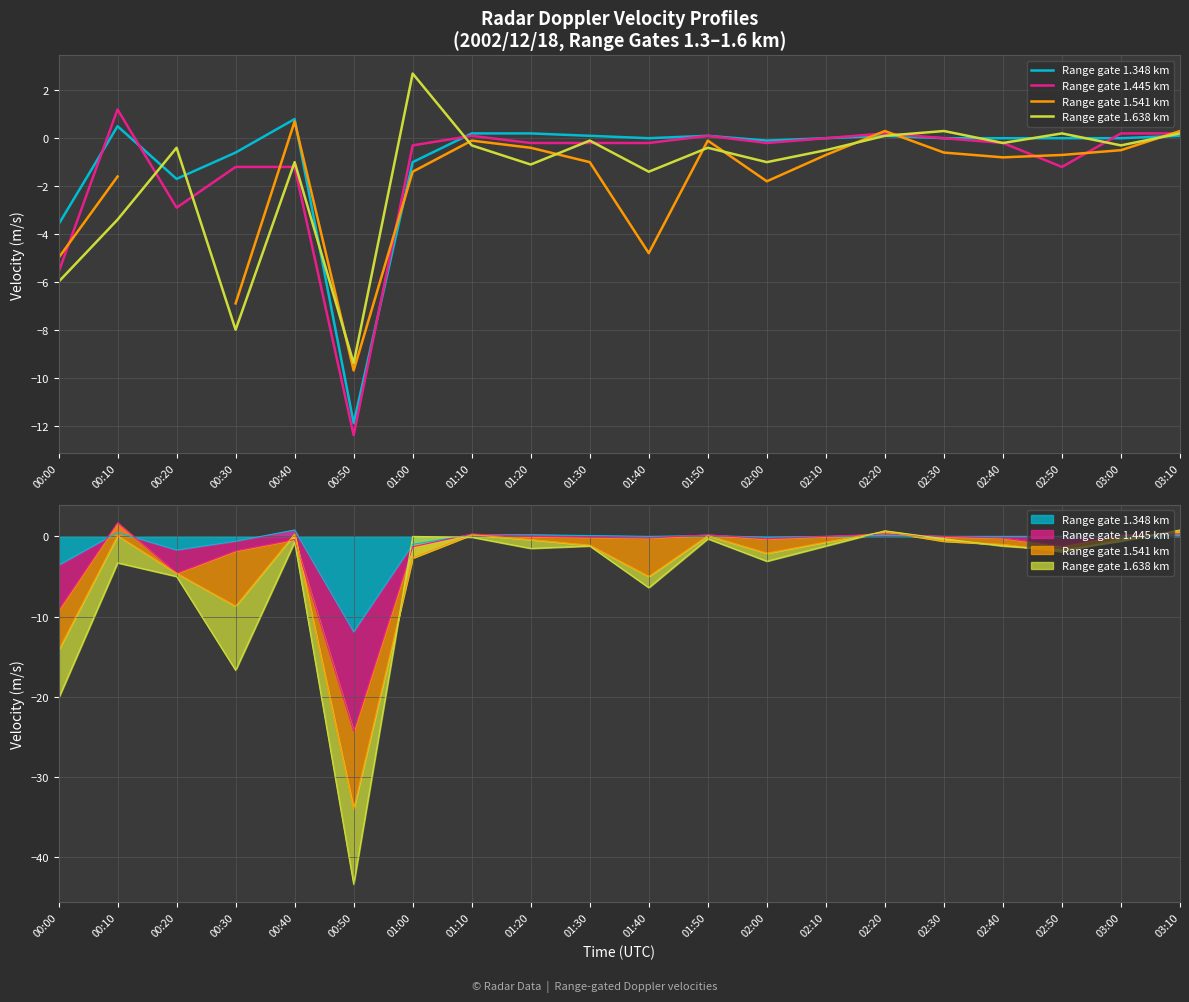

How many values in Range gate 1.445 km are above zero?

6